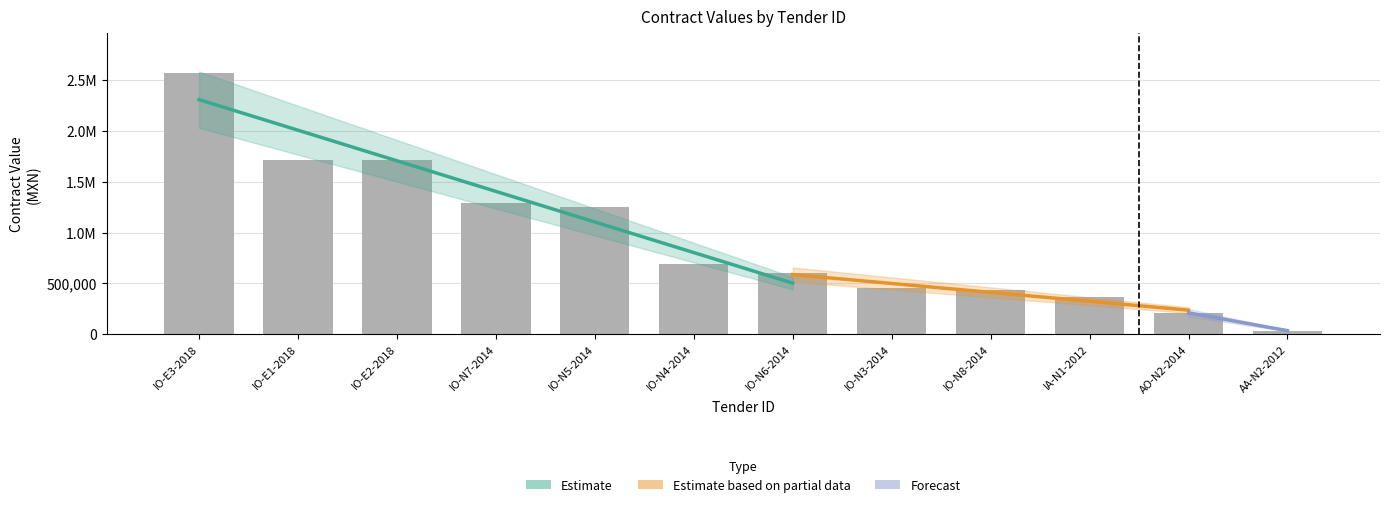

What is the change in value from IO-E2-2018 to AA-N2-2012?

-1678597.8